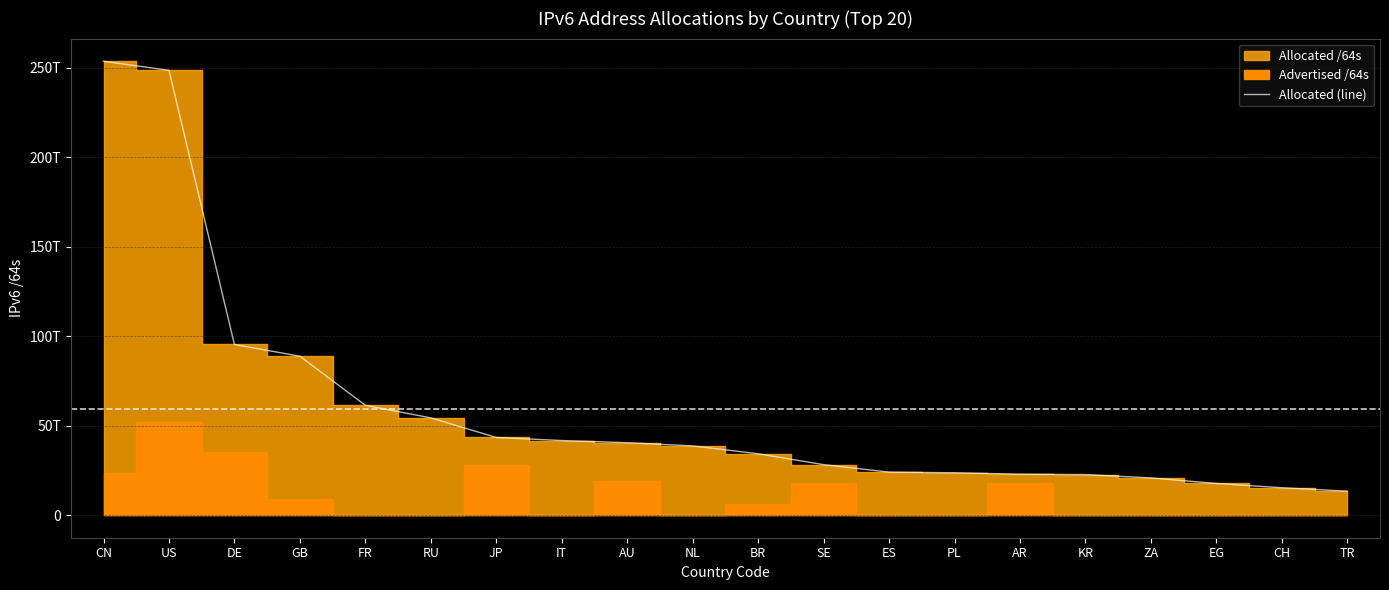

How many categories are shown in the chart?

20